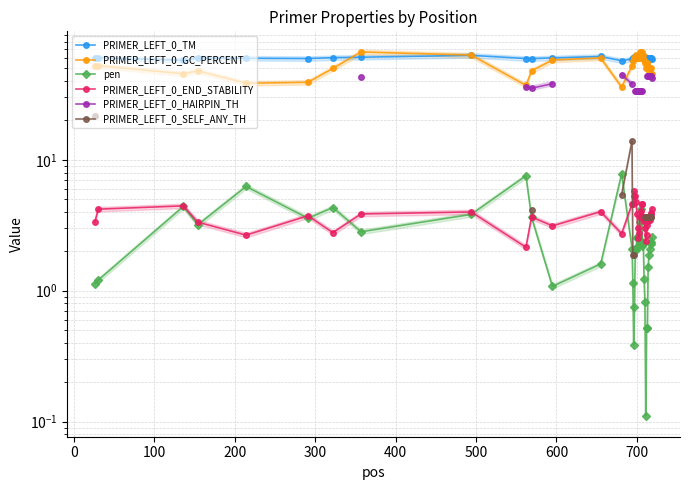

What is the value of the PRIMER_LEFT_0_END_STABILITY point at the 21st from the left?

3.9